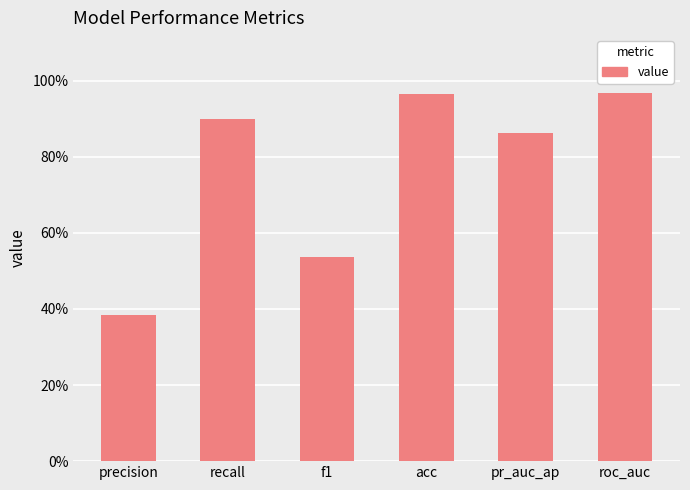

Are the bars horizontal?

No